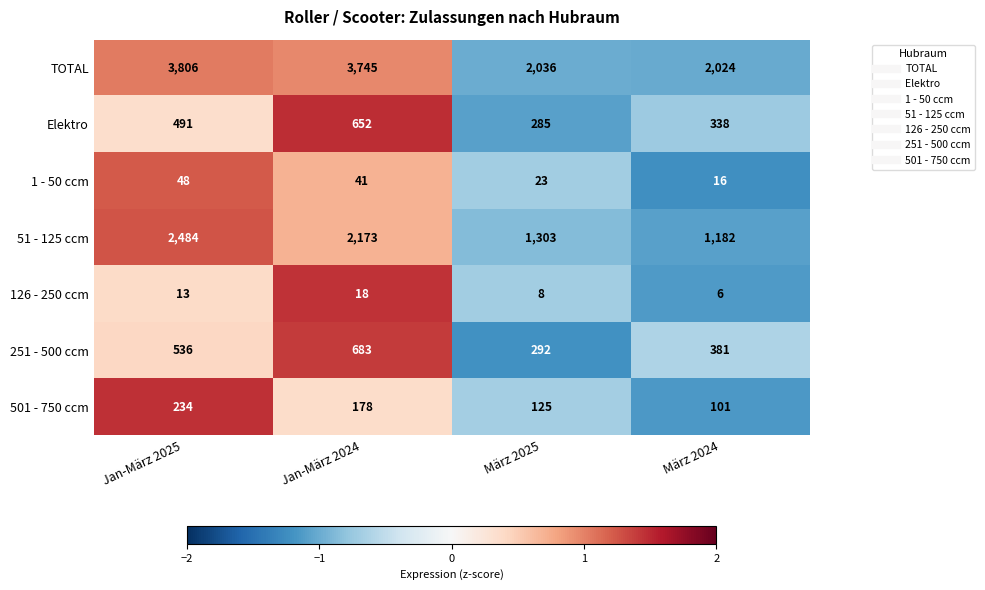

What is the sum of all 1 - 50 ccm values?

128